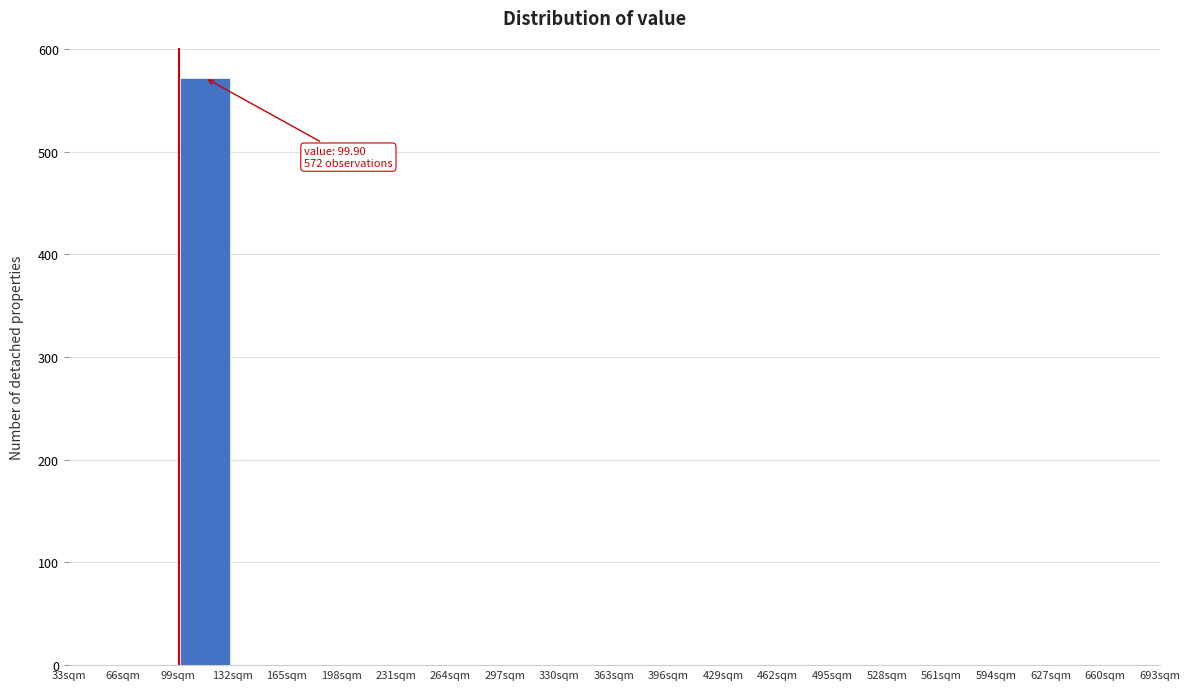

Over which range of the x-axis is the bar tallest?

99 to 132